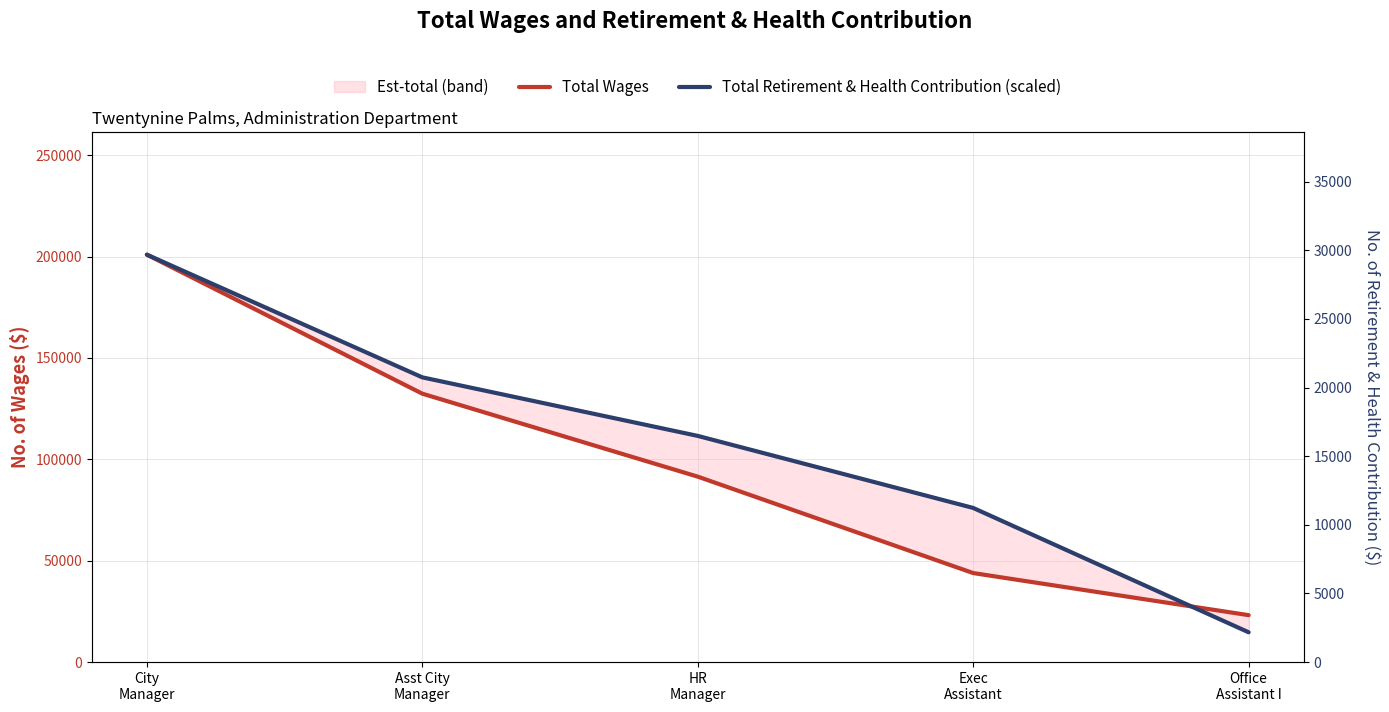

How many categories are shown in the chart?

5